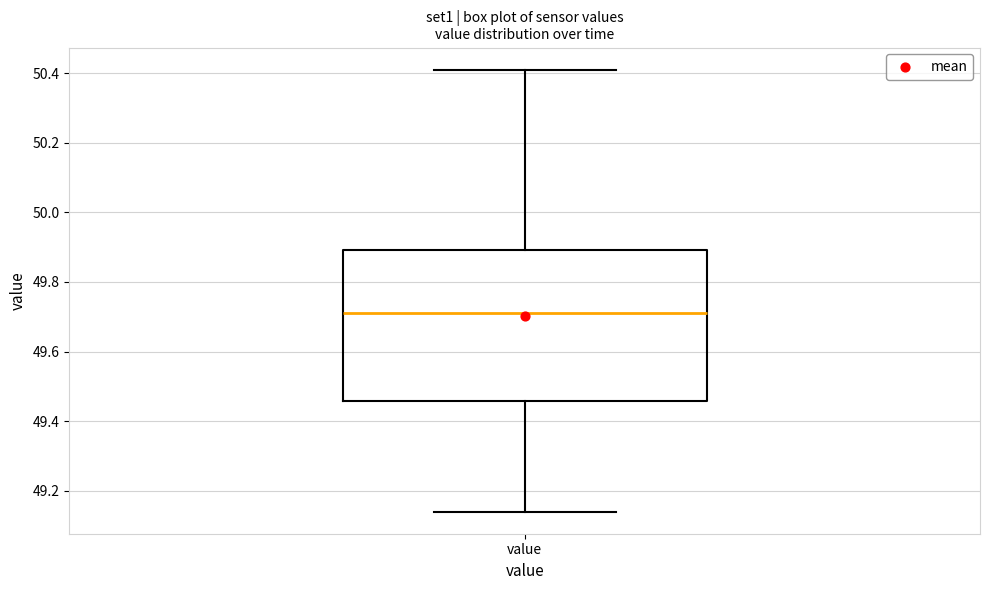

Read this box plot against the y-axis: the position of the median line, the range covered by the box, and the ends of both whiskers. The values are not printed on the chart, so give them approximately, as read against the axis.

median 49.72, box 49.46 to 49.90, whiskers 49.14 to 50.42